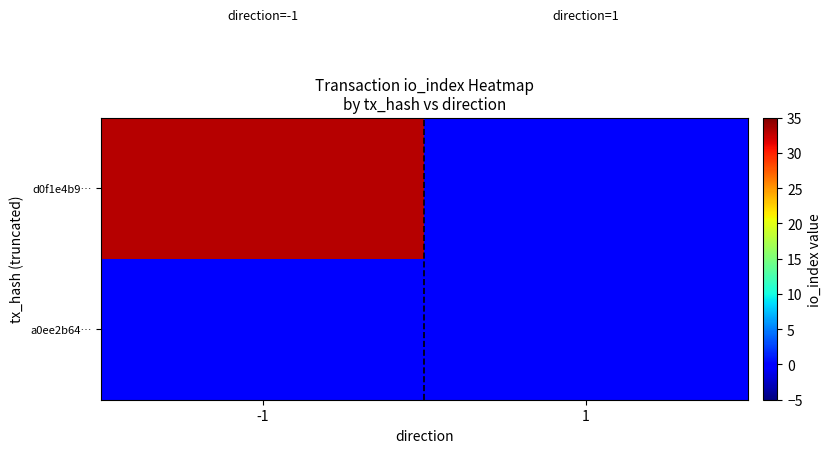

Rank the series by their average value, from lowest to highest.

a0ee2b64…, d0f1e4b9…